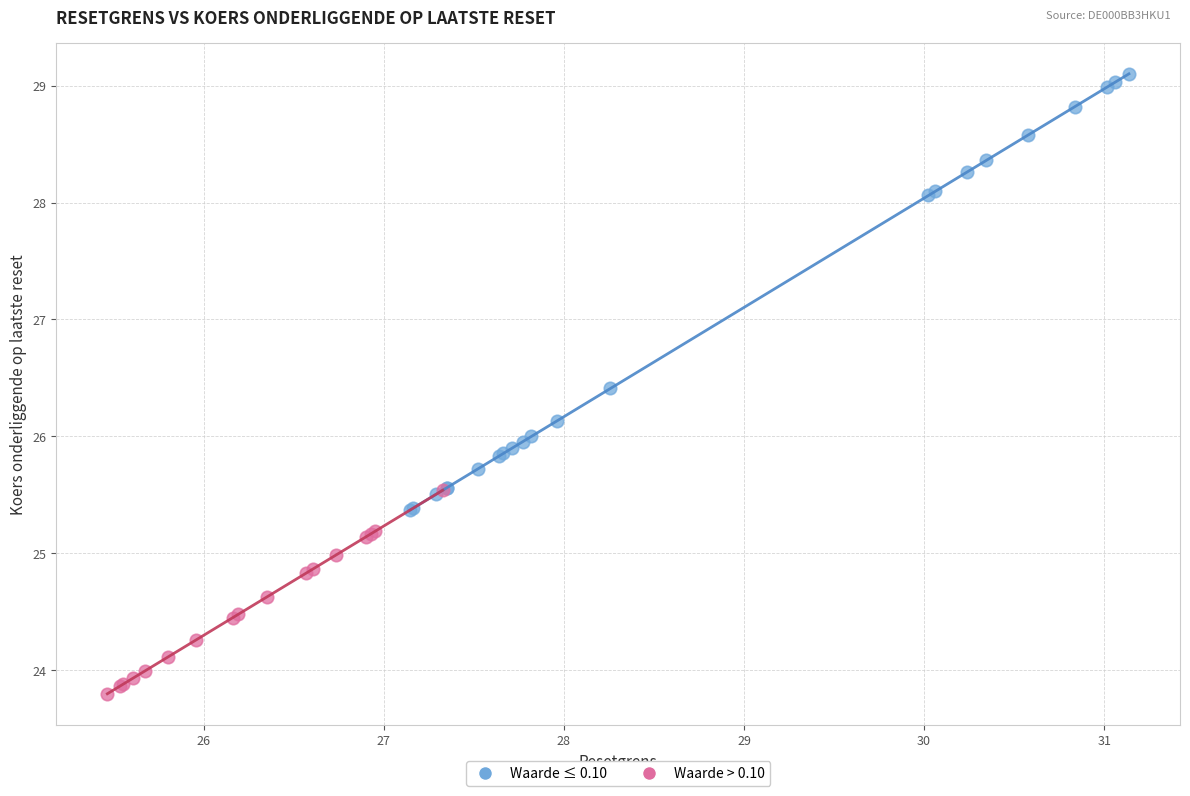

Which series reaches the maximum Y coordinate?

Waarde ≤ 0.10